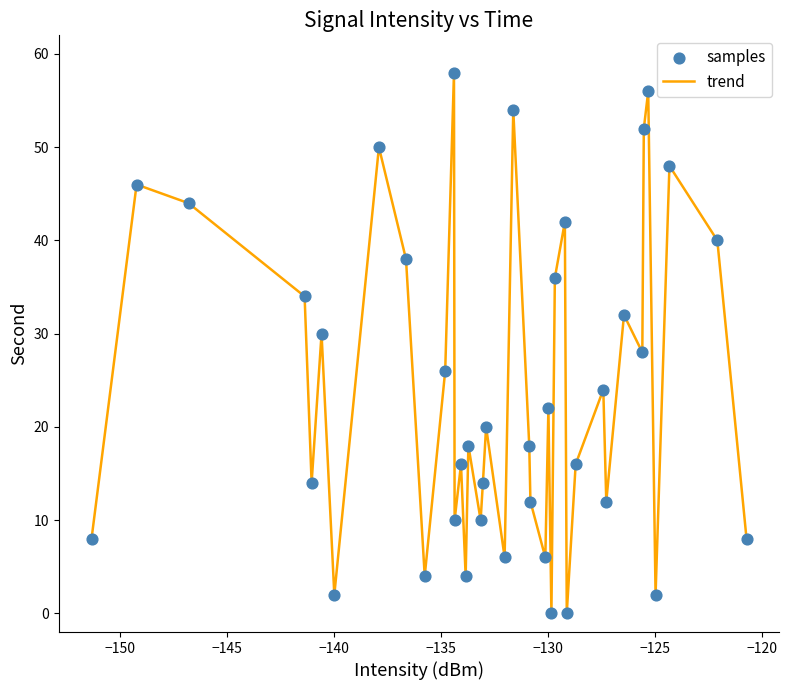

What is the greatest value displayed?

58